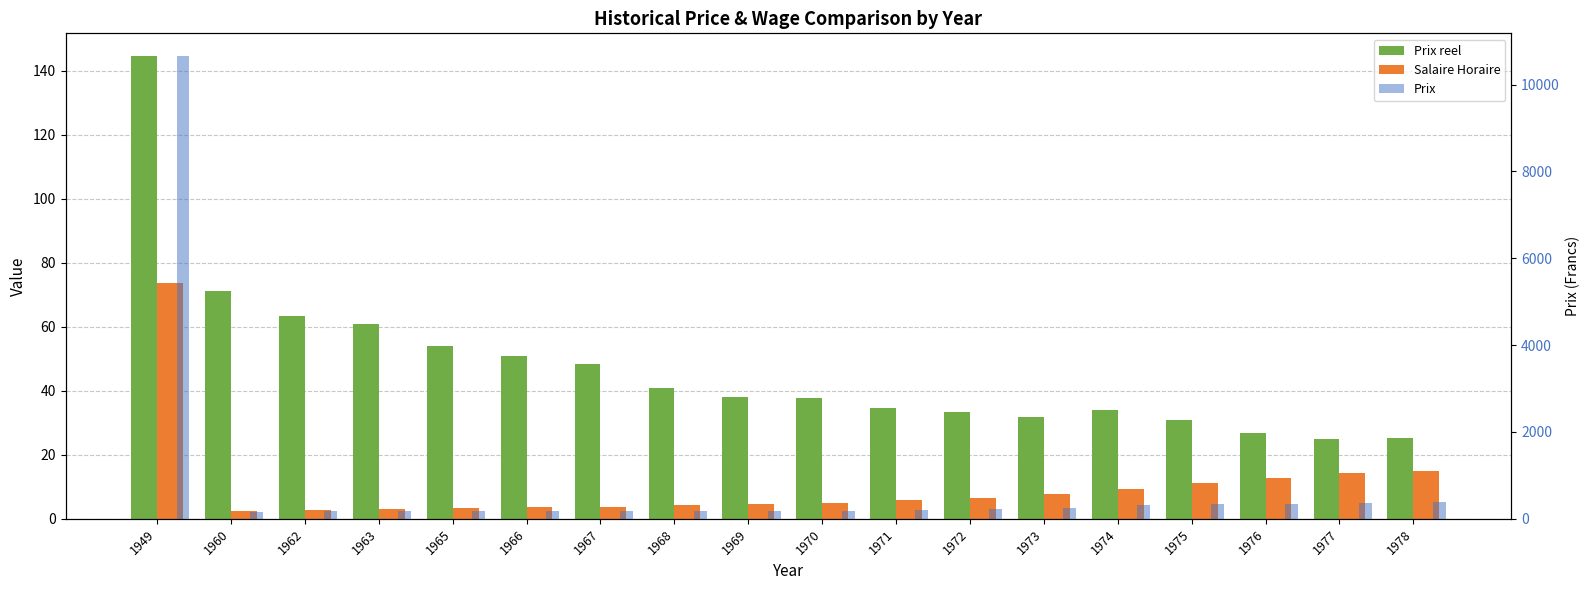

Between 1969 and 1974, which series saw the biggest shift?

Prix